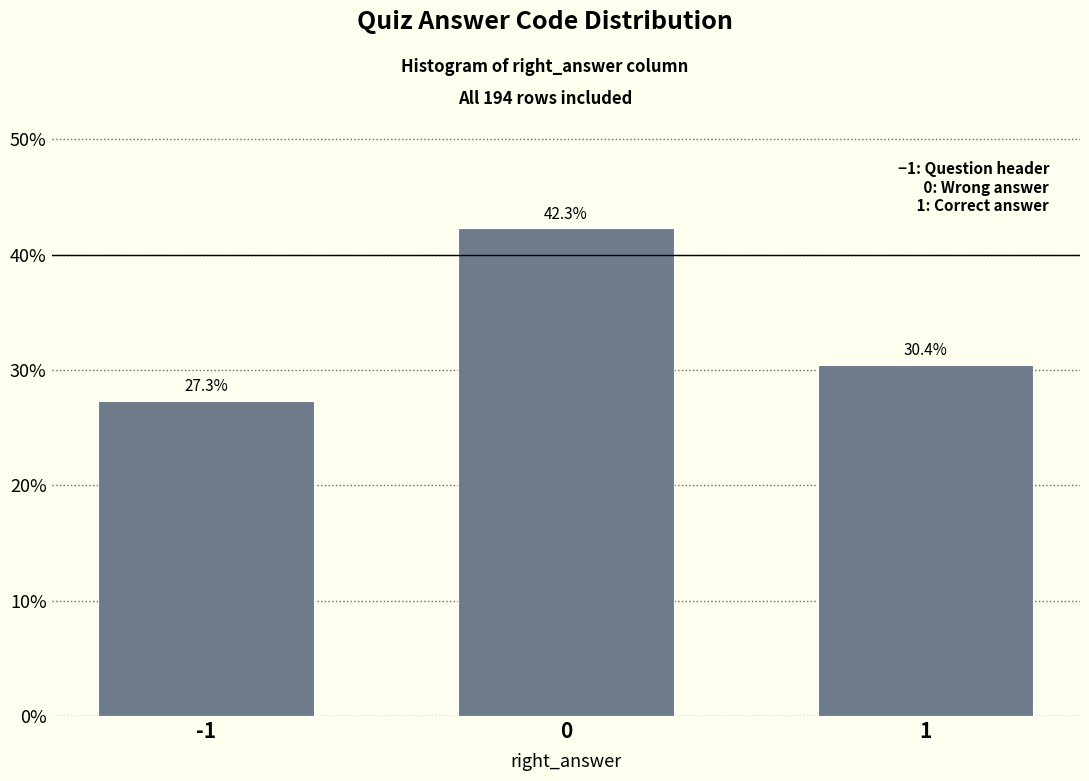

Reading left to right, list all the values displayed in this chart.

-1=27.3	0=42.3	1=30.4